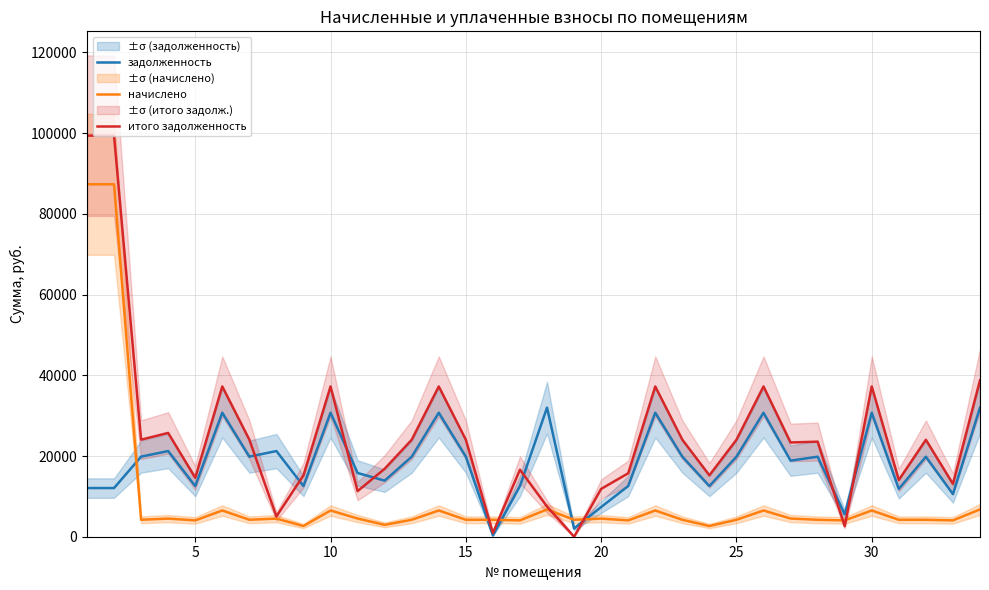

What is the lowest value of the начислено series?

2656.1